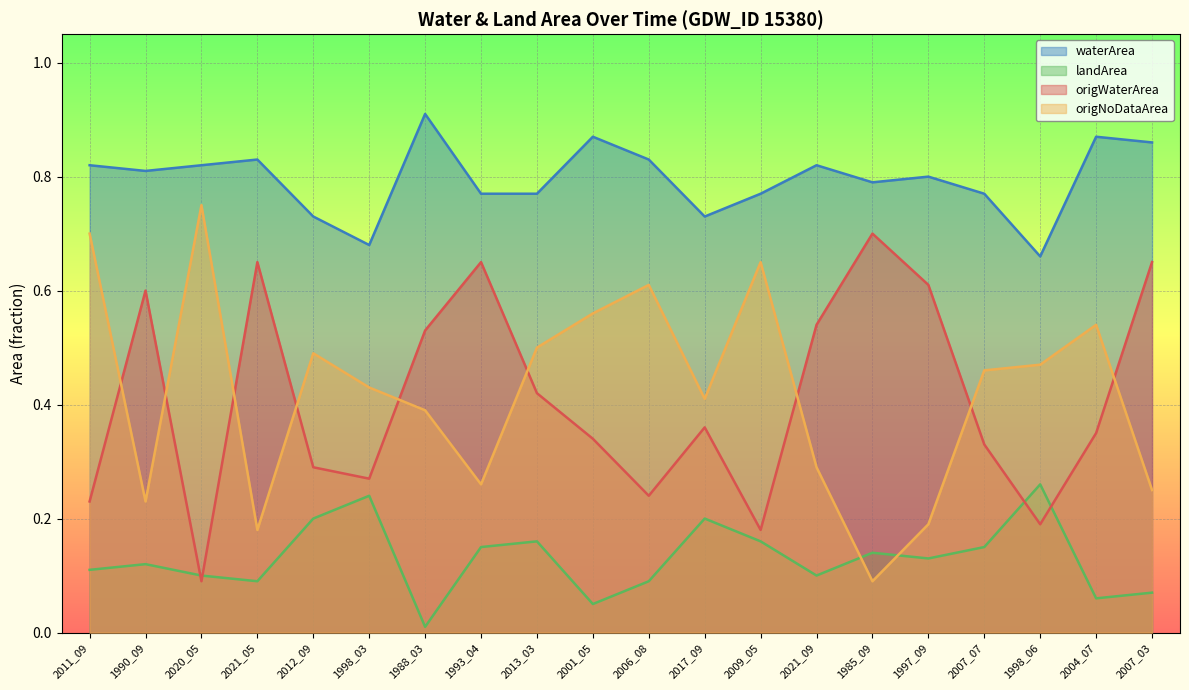

Between 2013_03 and 1997_09, which series saw the biggest shift?

origNoDataArea